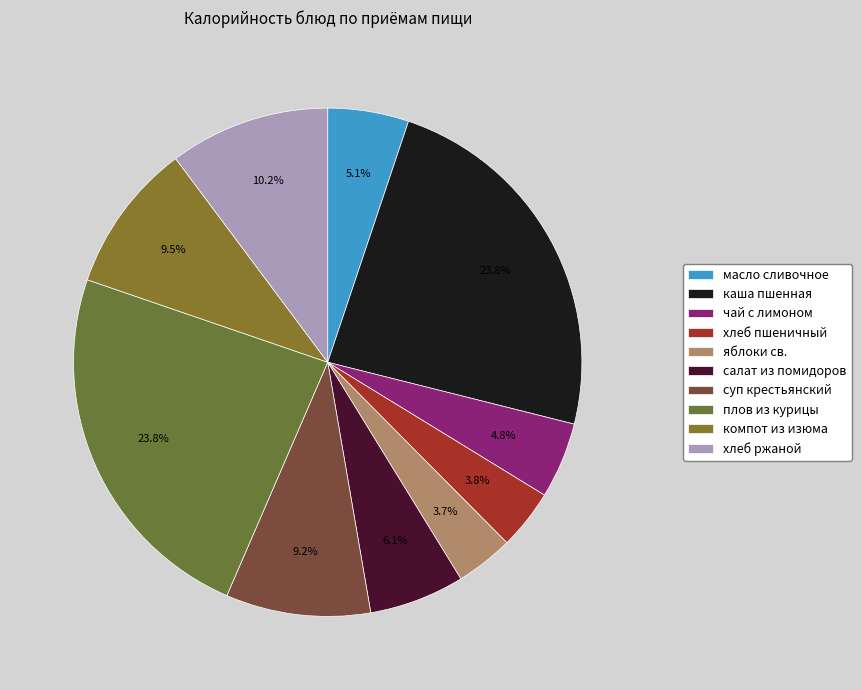

Is there any slice that represents more than half of the pie?

No